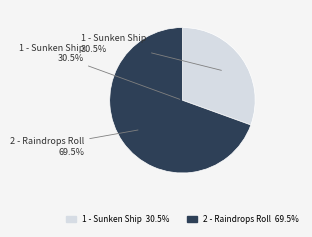

How much of the chart is everything except 2 - Raindrops Roll?

30.5%